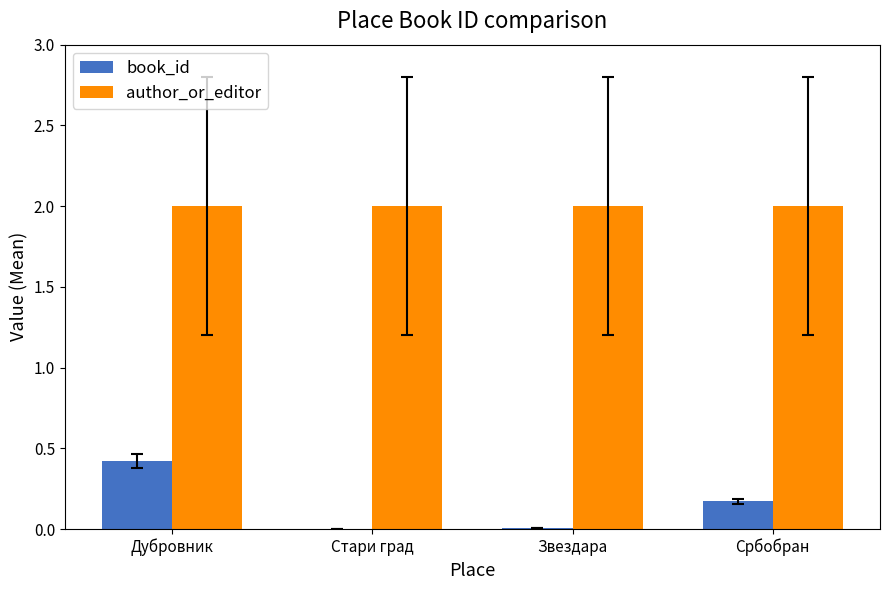

Between Дубровник and Србобран, which series saw the biggest shift?

book_id